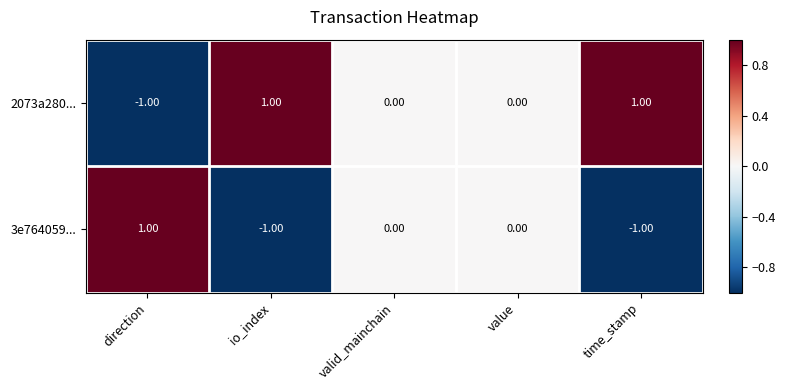

What is the difference between the highest and lowest values at io_index?

2